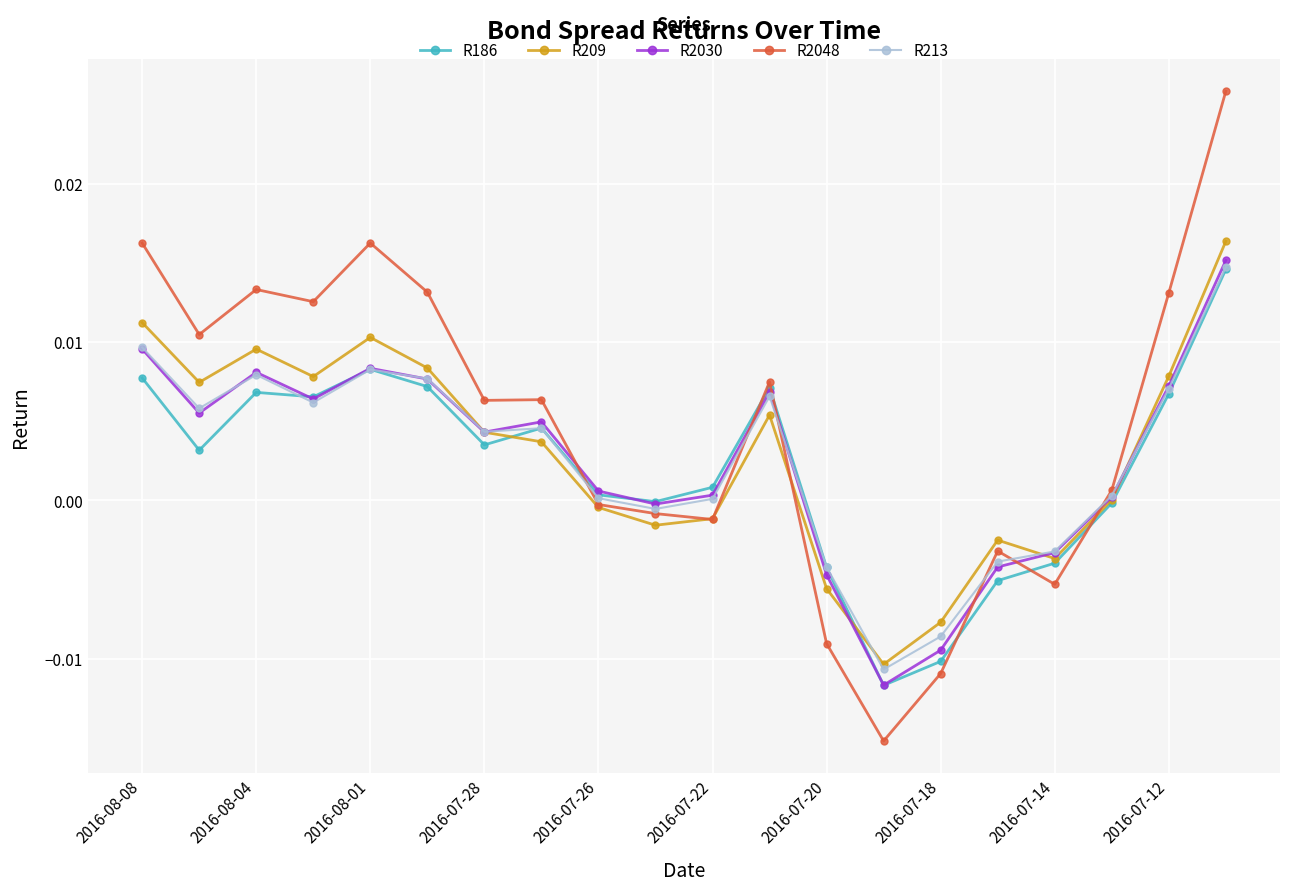

Which series has the widest spread of values?

R2048